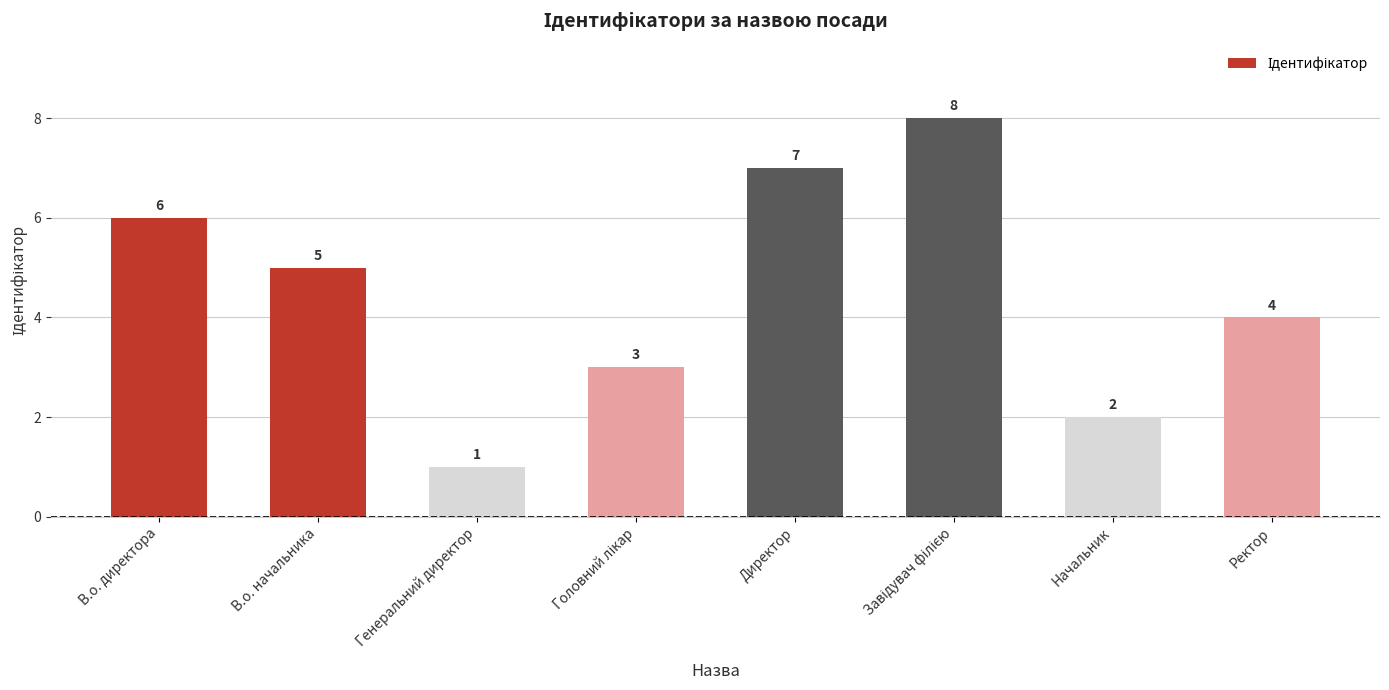

Is it true that the value at В.о. директора is 8?

False